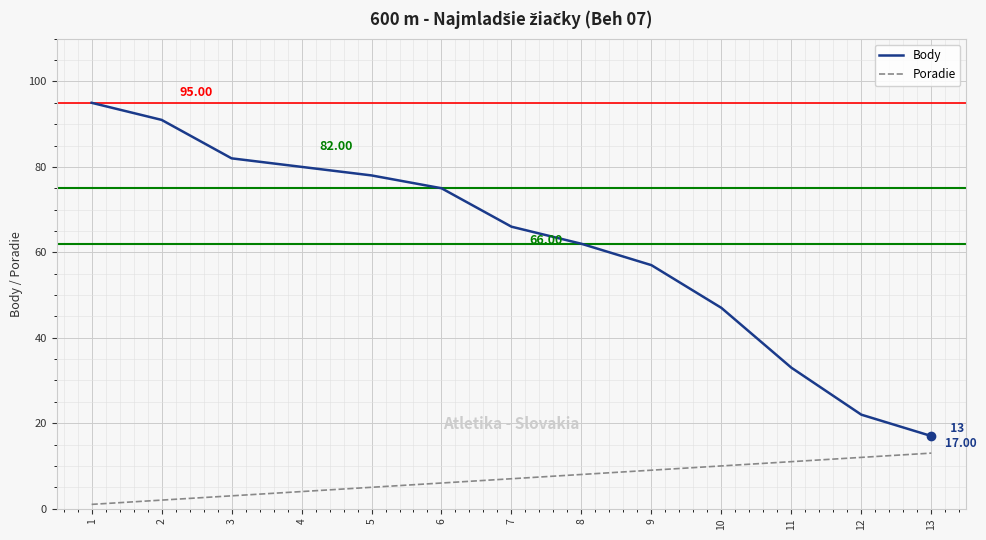

At 2, list the series in order from largest to smallest.

Body, Poradie